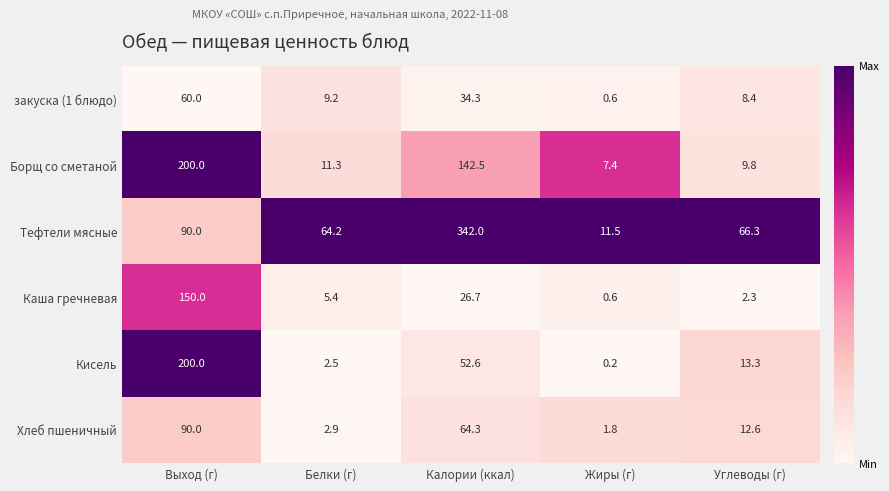

At which category is the sum across all series the highest?

Выход (г)